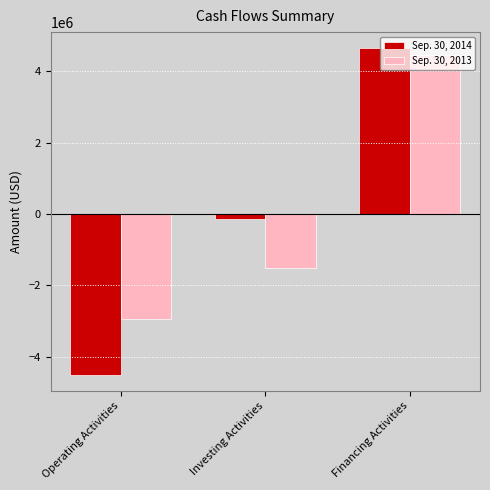

Reading left to right, transcribe all the data shown in this chart.

Sep. 30, 2014: Operating Activities=-4497351	Investing Activities=-125160	Financing Activities=4646478
Sep. 30, 2013: Operating Activities=-2946523	Investing Activities=-1504616	Financing Activities=4460930